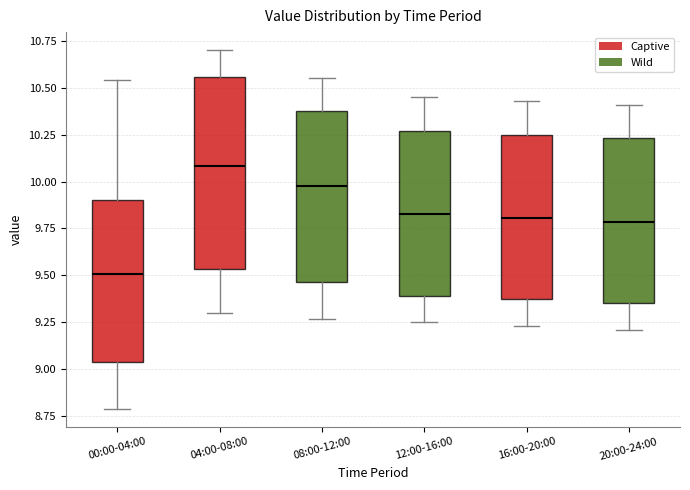

Reading left to right, read every box against the y-axis: the position of its median line, the range the box covers, and the ends of its whiskers. The values are not printed on the chart, so give them approximately, as read against the axis.

00:00-04:00: median 9.50, box 9.05 to 9.90, whiskers 8.80 to 10.55
04:00-08:00: median 10.10, box 9.55 to 10.55, whiskers 9.30 to 10.70
08:00-12:00: median 10.00, box 9.45 to 10.40, whiskers 9.25 to 10.55
12:00-16:00: median 9.85, box 9.40 to 10.25, whiskers 9.25 to 10.45
16:00-20:00: median 9.80, box 9.35 to 10.25, whiskers 9.25 to 10.45
20:00-24:00: median 9.80, box 9.35 to 10.25, whiskers 9.20 to 10.40